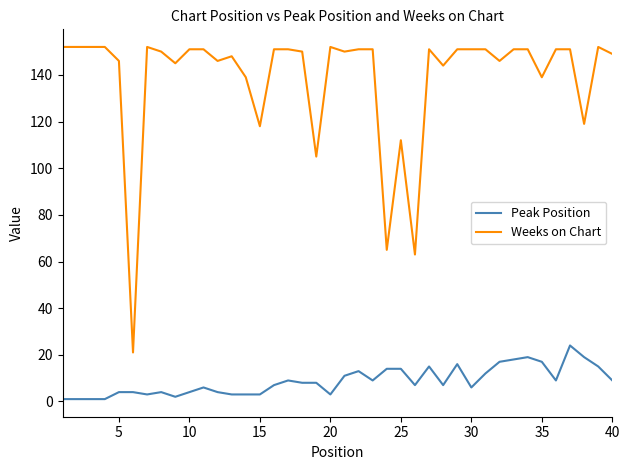

True or false: Weeks on Chart and Peak Position intersect in this chart.

False